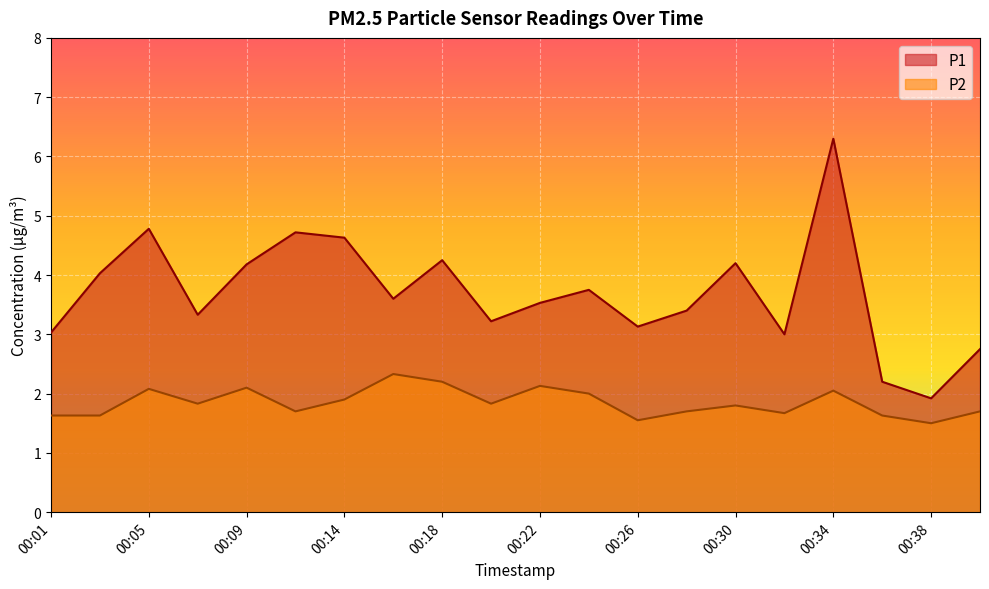

Which has a higher value, 00:40 or 00:30?

00:30